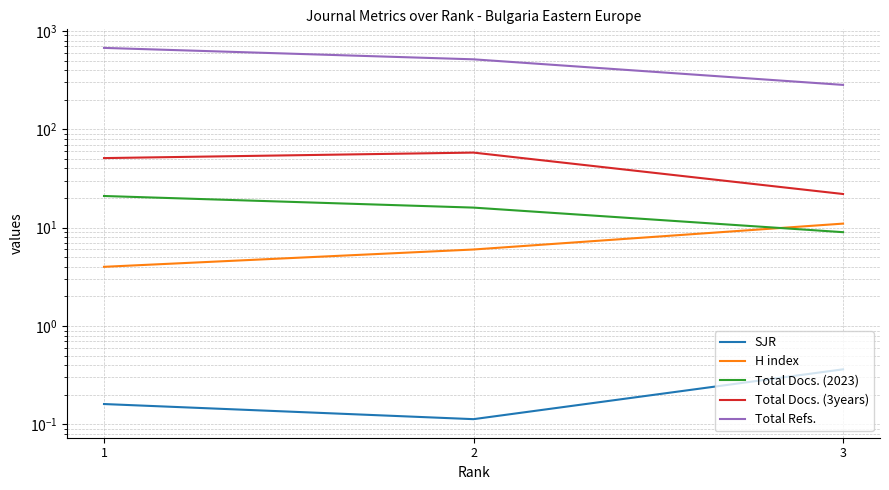

True or false: SJR has a value of 0.0 at 2.

False